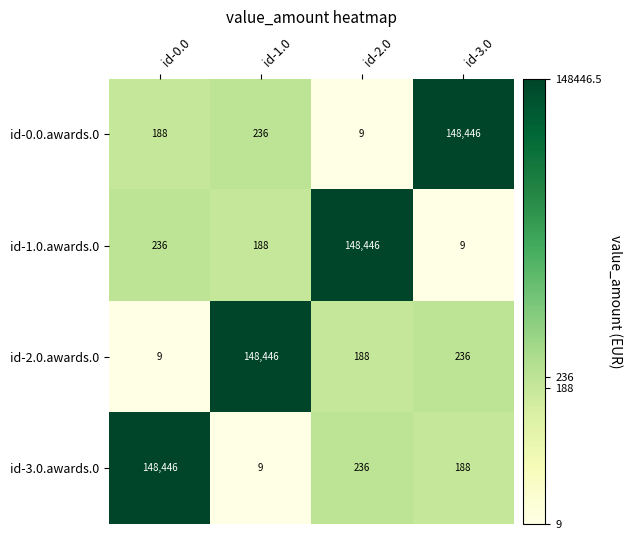

Which category has the lowest value in the id-3.0.awards.0 series?

id-1.0